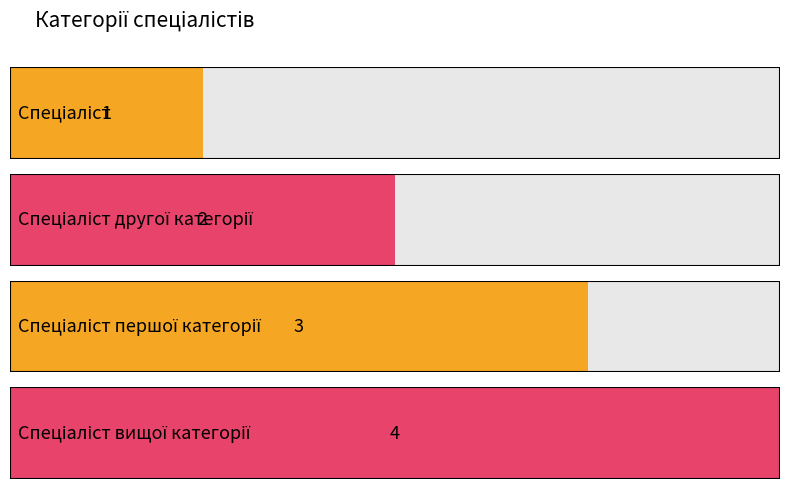

At which category does the chart reach its peak across all series?

Спеціаліст вищої категорії